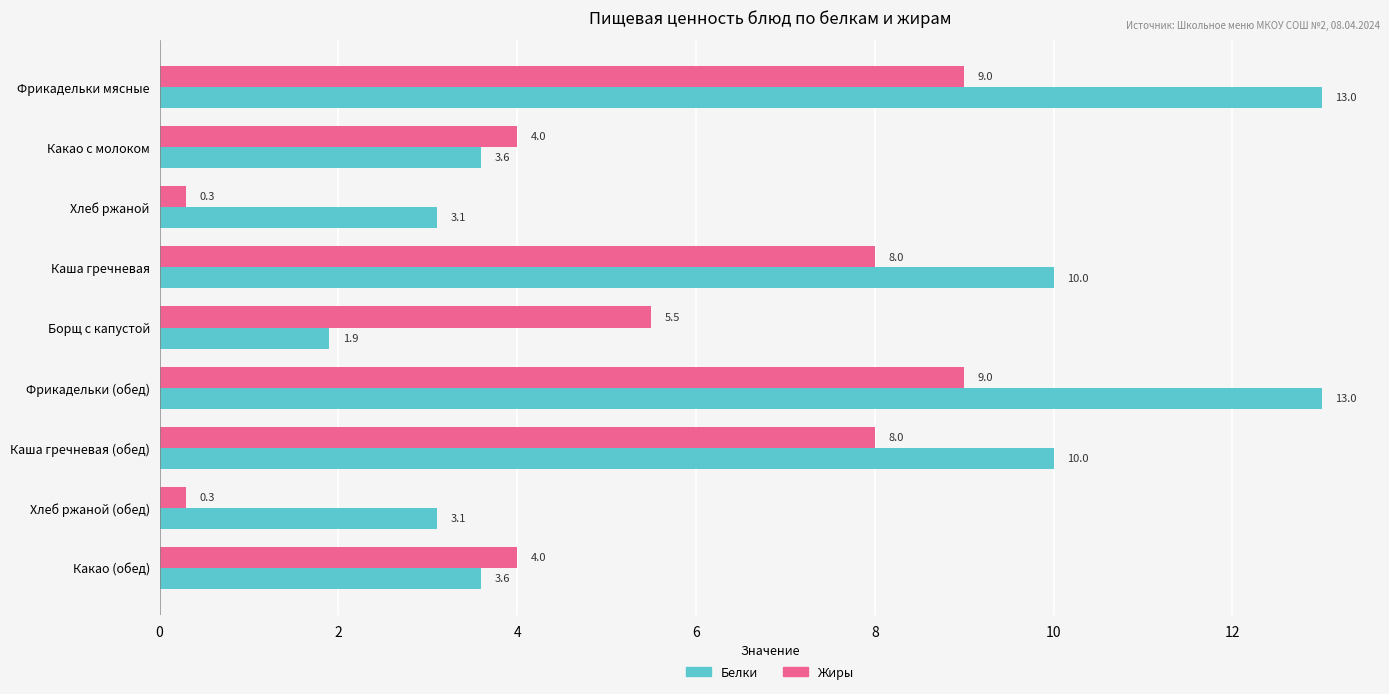

Rank the series at Фрикадельки мясные from lowest to highest value.

Жиры, Белки